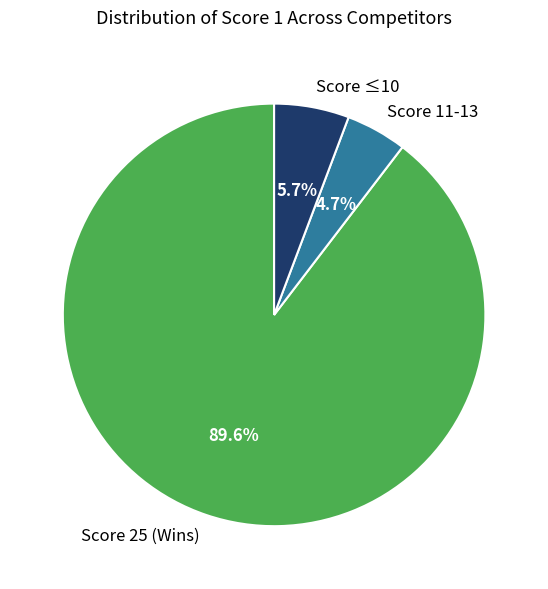

Which has a higher value, Score ≤10 or Score 11-13?

Score ≤10